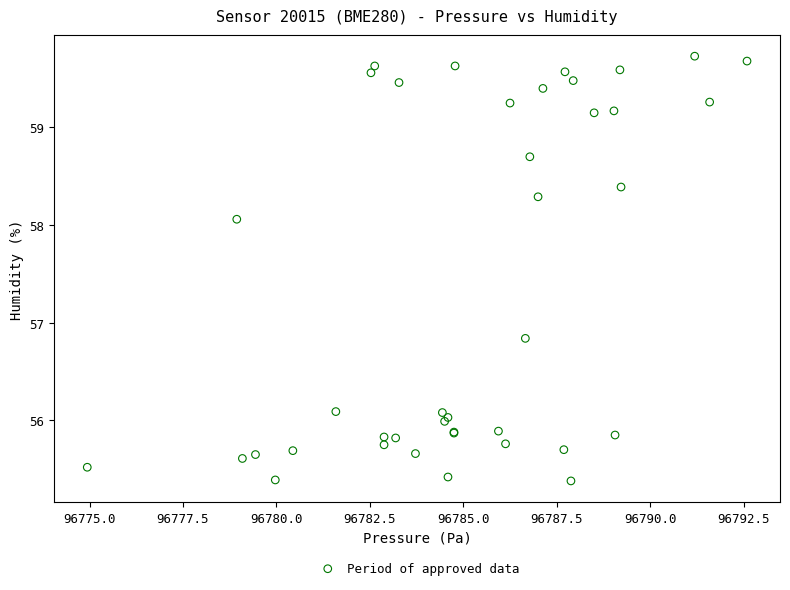

What Y value in the scatter plot is closest to 57?

56.8